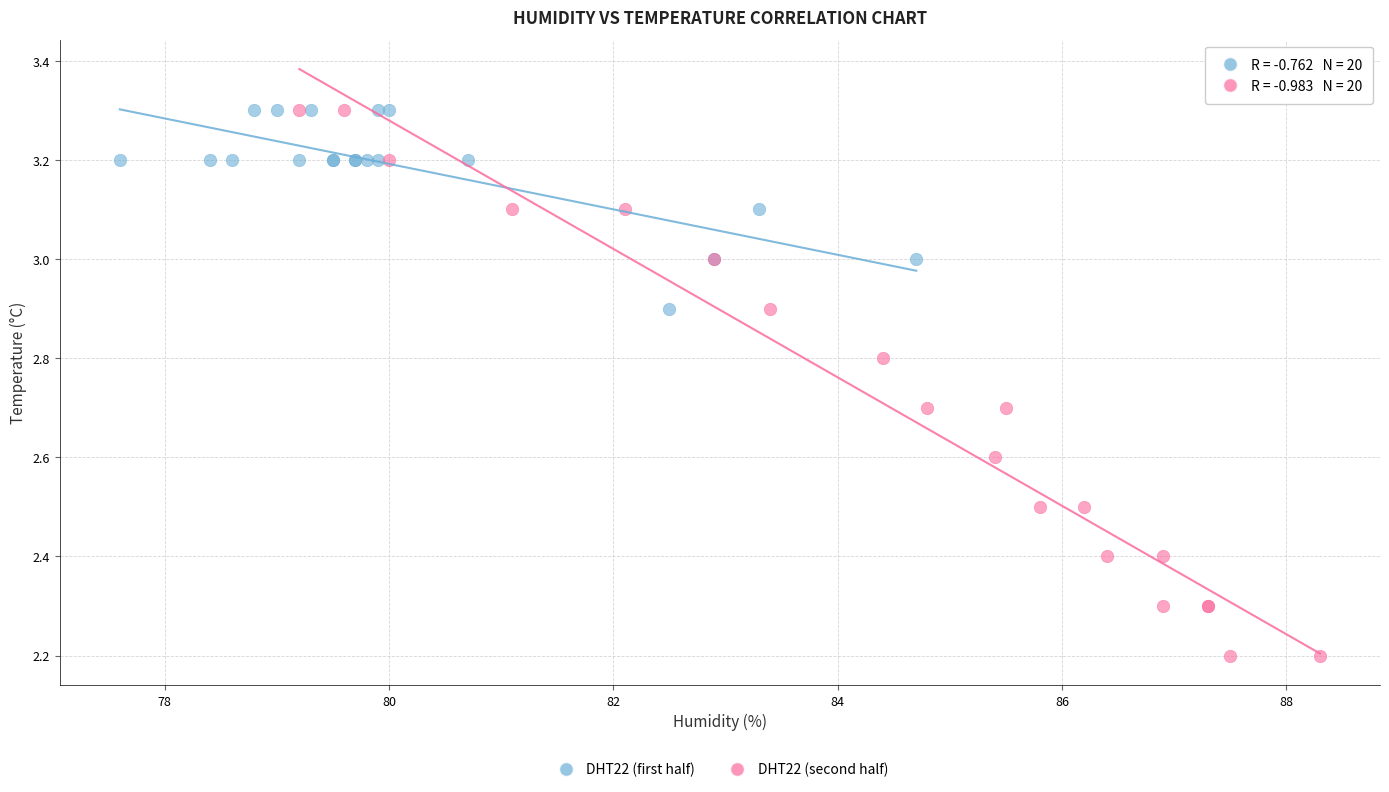

Which series reaches the minimum Y coordinate?

DHT22 (second half)